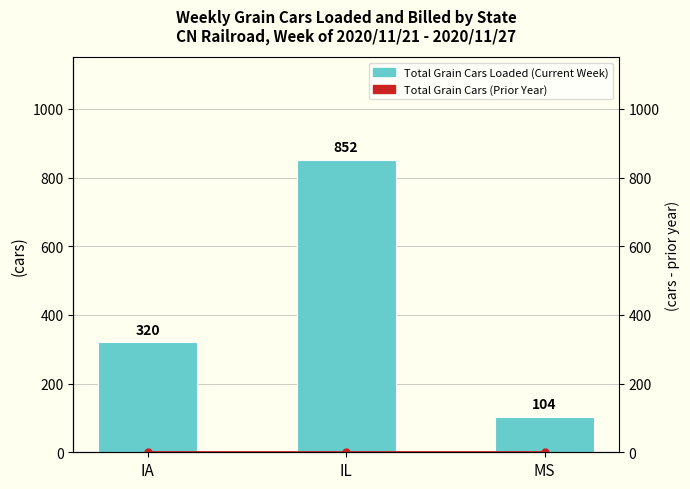

Which series has the largest total across all categories?

Total Grain Cars Loaded (Current Week)